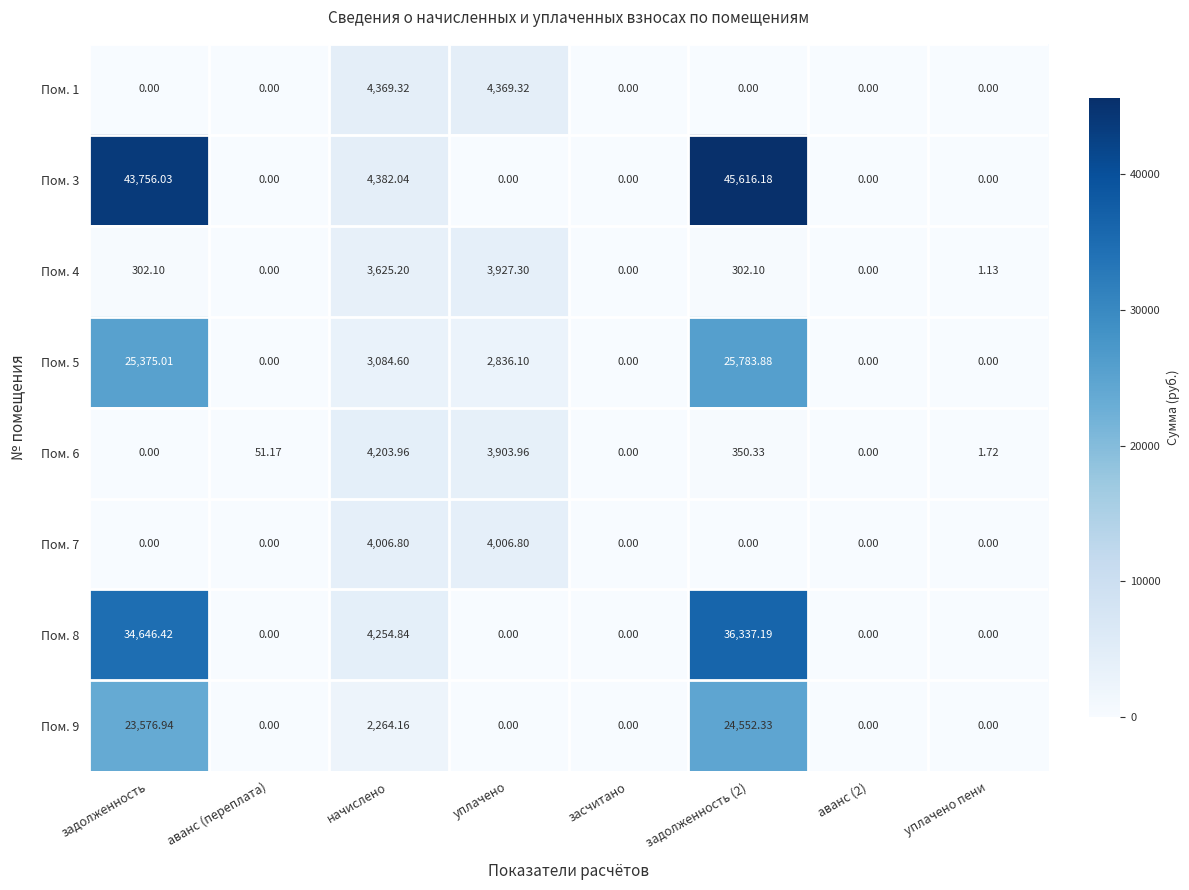

How many data points in Пом. 6 are less than 51?

4